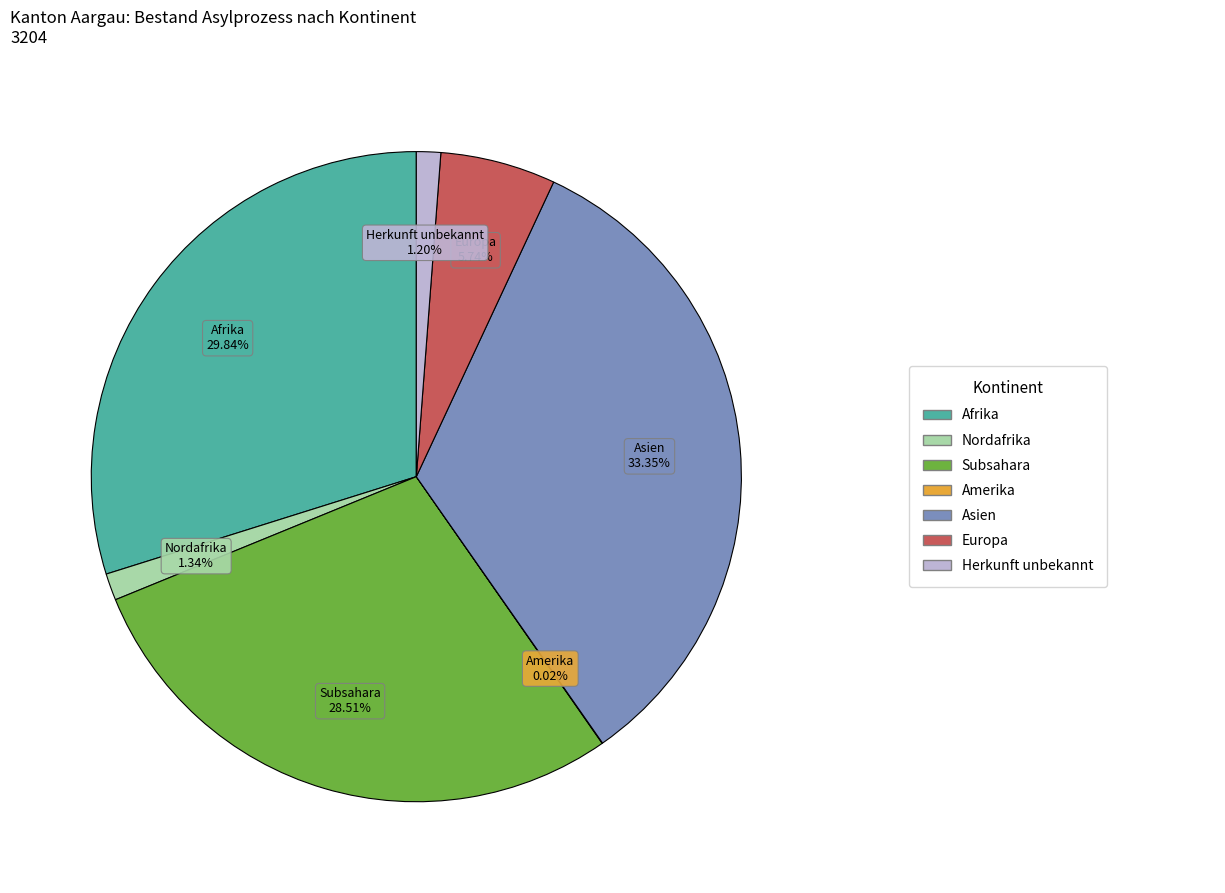

Does any single category account for the majority?

No